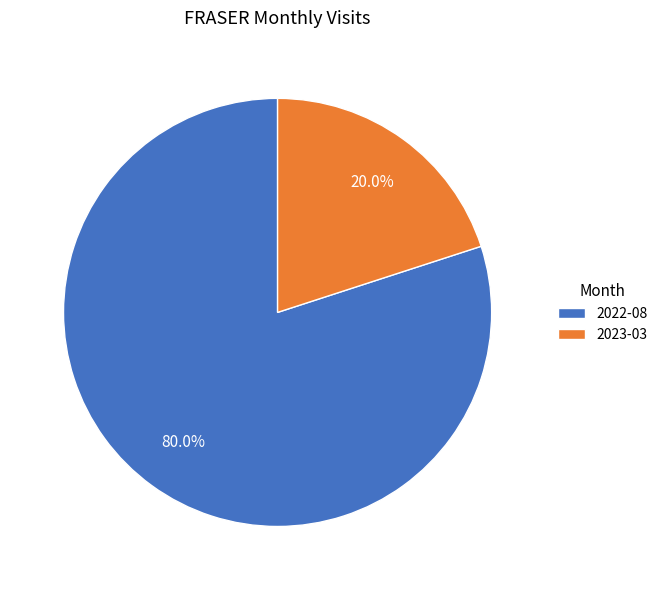

Is it true that 2023-03 is 27% of the pie?

False